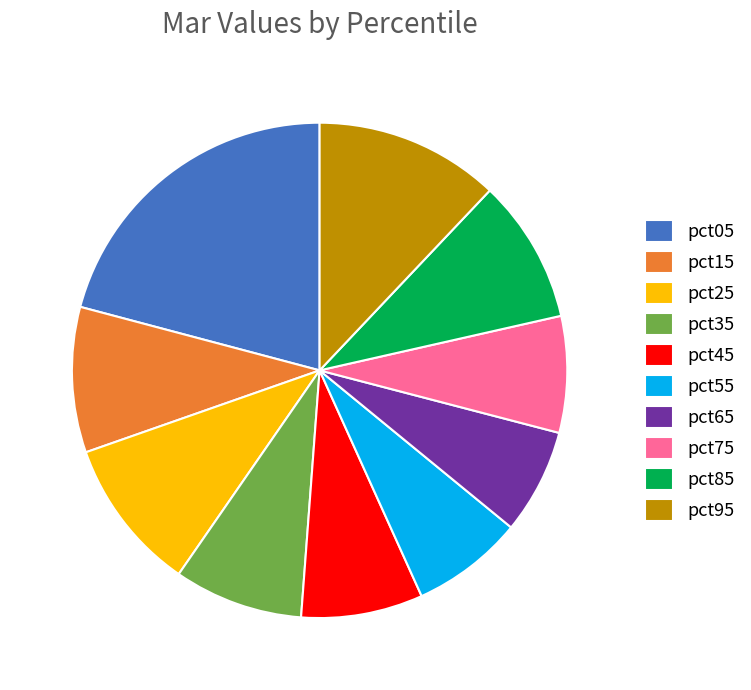

True or false: pct75 accounts for 19% of the total.

False